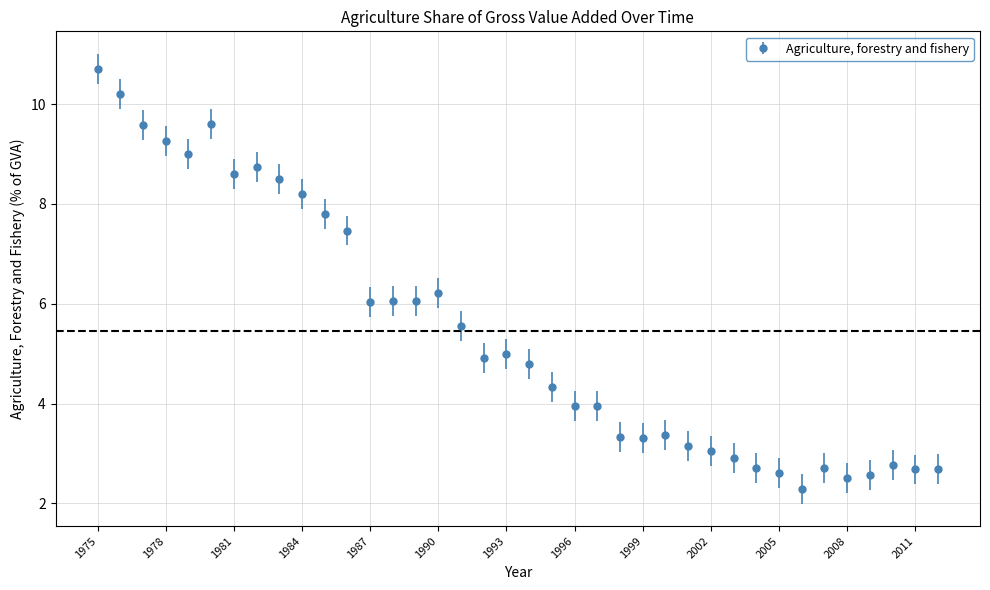

True or false: there are more than 2 points higher than both neighbors.

True